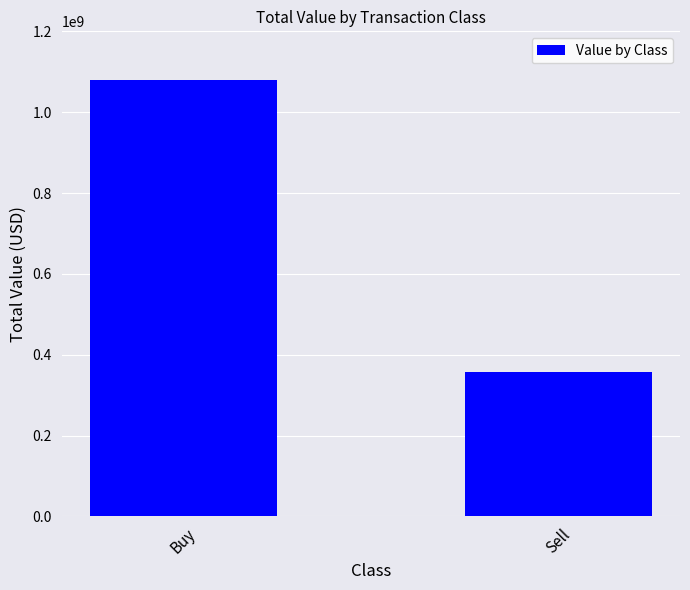

Count the number of categories in the chart.

2